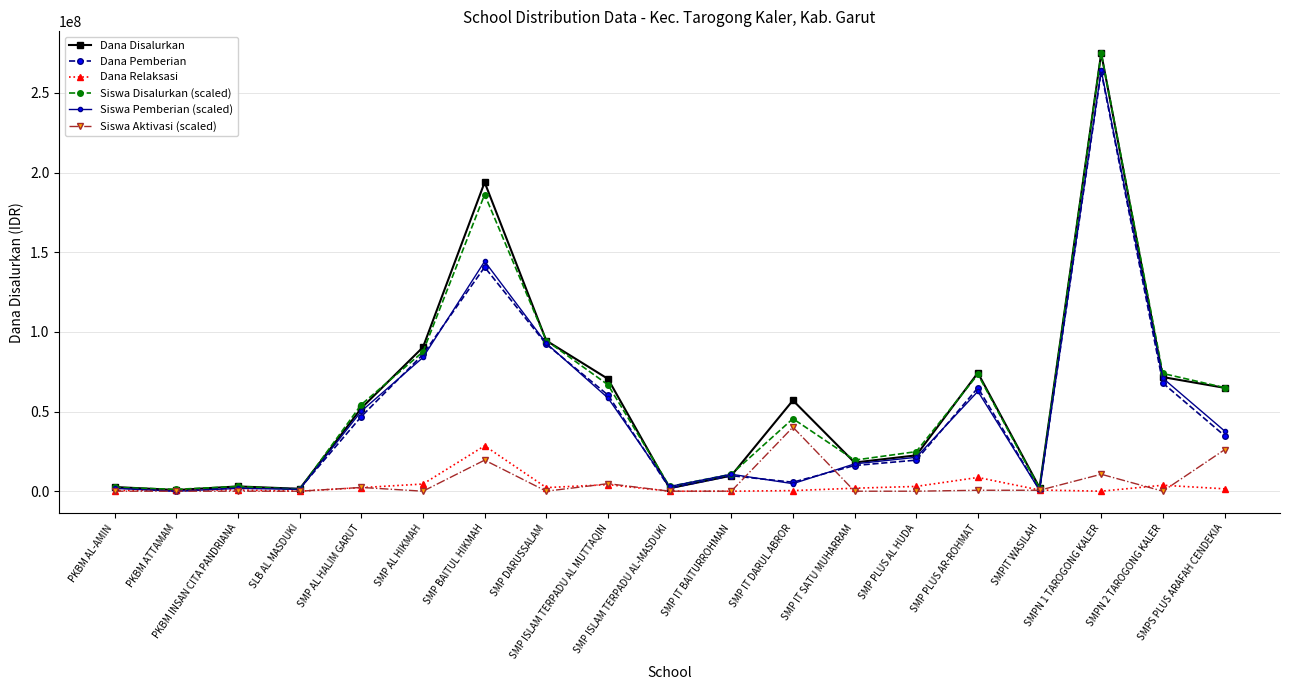

Where is Siswa Aktivasi (scaled) nearest to the value 20098387?

SMP BAITUL HIKMAH